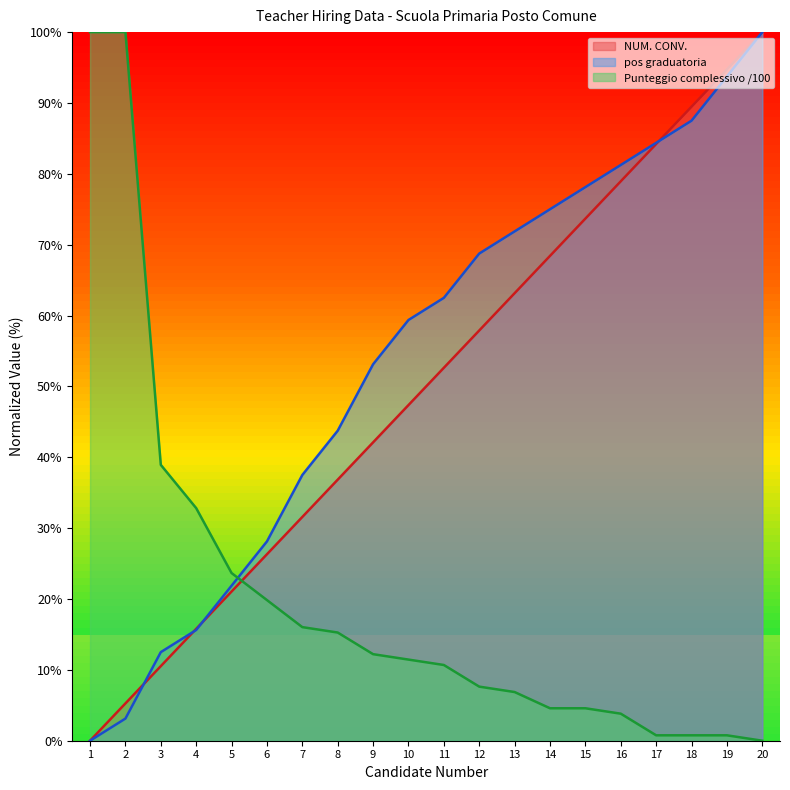

The value of NUM. CONV. at 5 is 21.1. True or false?

True